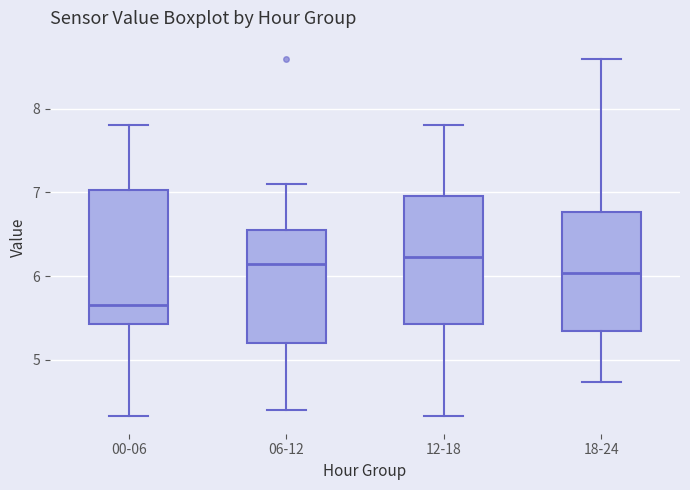

Where does the upper whisker of the box for 00-06 end on the y-axis? The values are not printed on the chart, so give them approximately, as read against the axis.

7.8